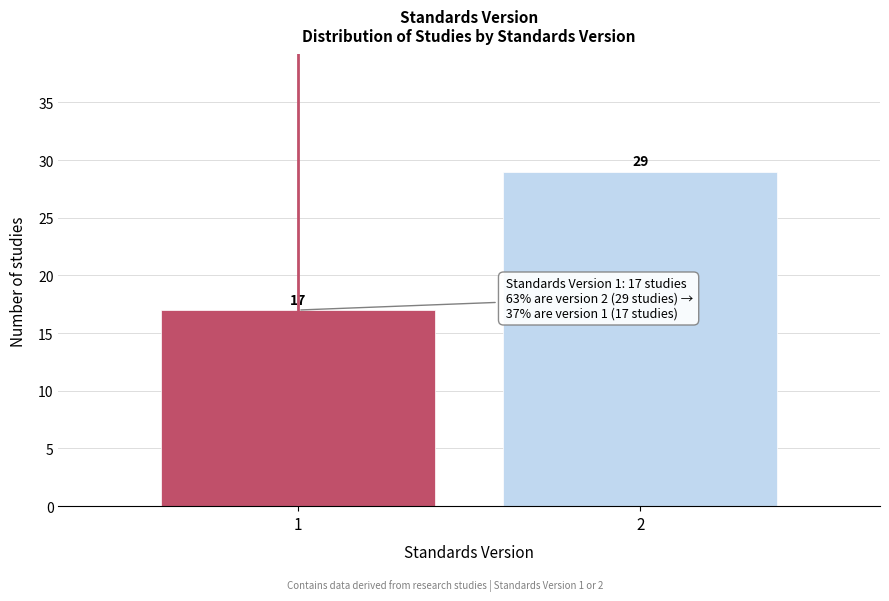

Reading right to left, what are all the values shown in this chart?

2=29	1=17